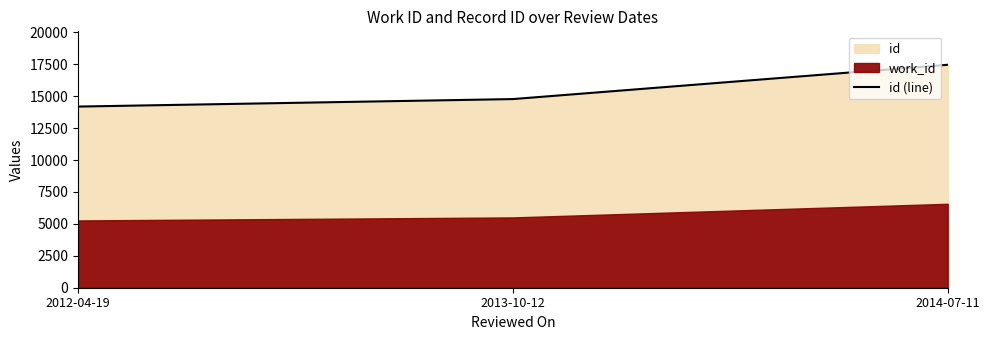

Read the value at 2014-07-11, to the nearest 10.

17460